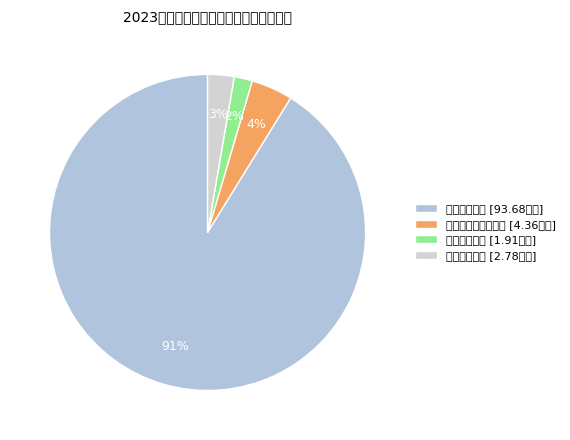

Which category accounts for the majority?

公共安全支出